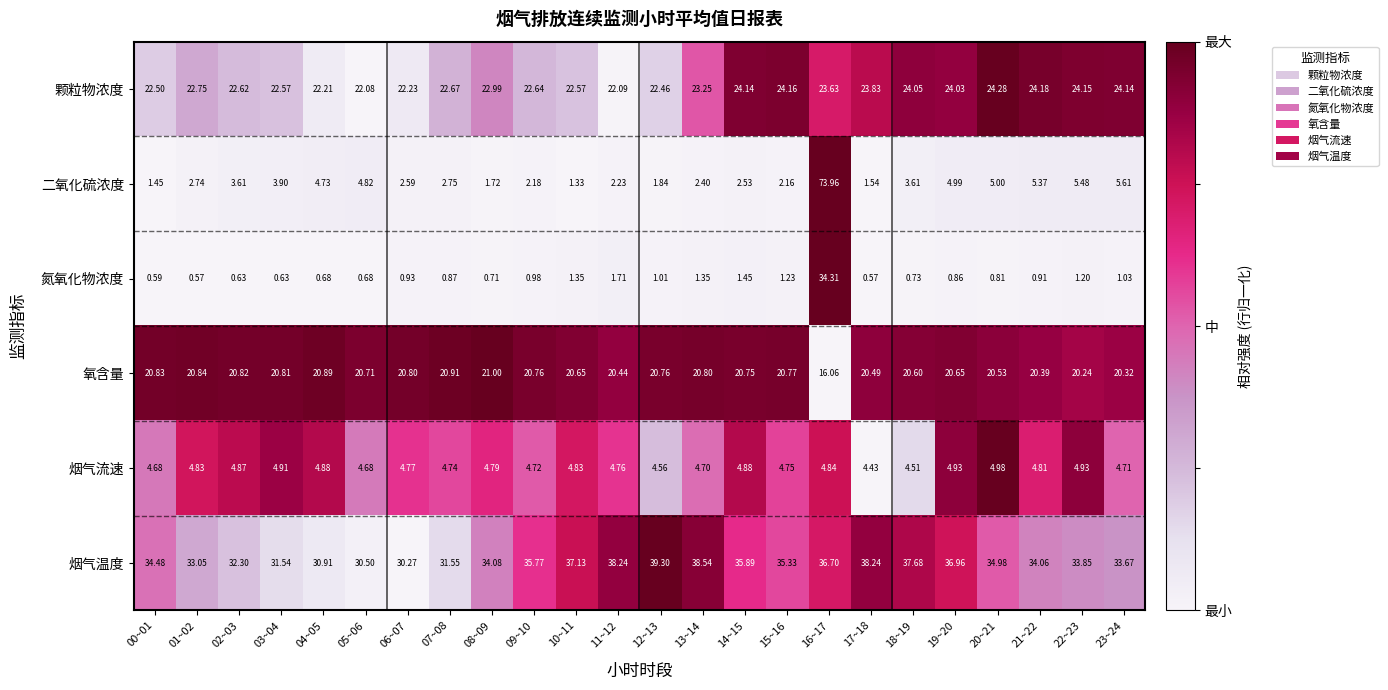

Between 13~14 and 14~15, which series saw the biggest shift?

烟气温度